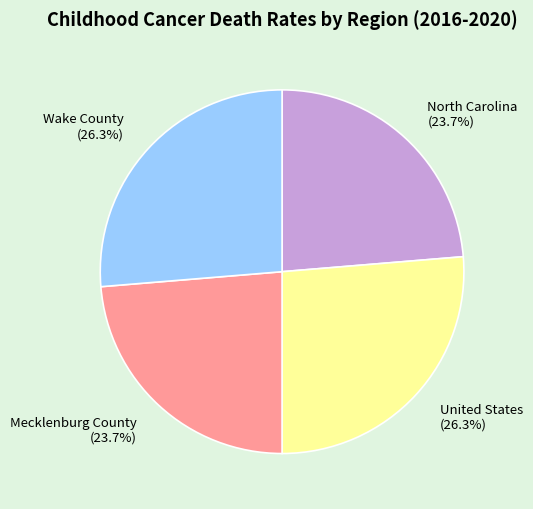

What is the ratio of the value at North Carolina to the value at Wake County?

0.9